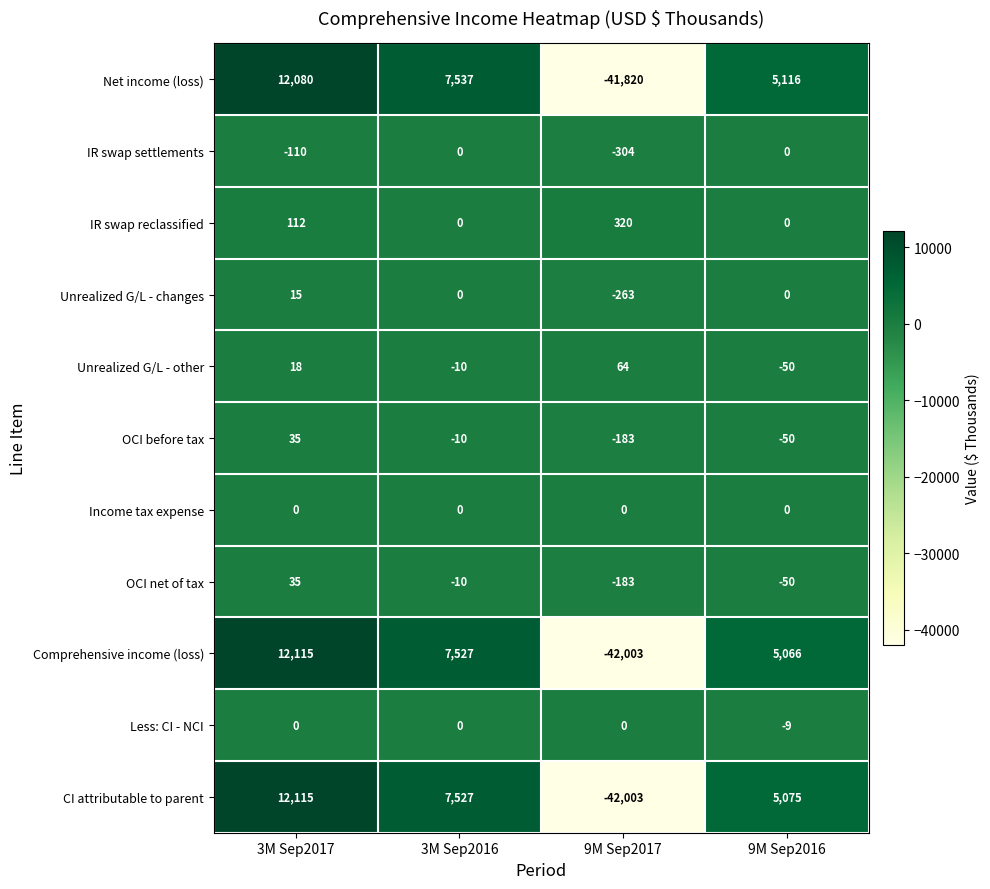

What is the average value of the Unrealized G/L - changes series?

-62